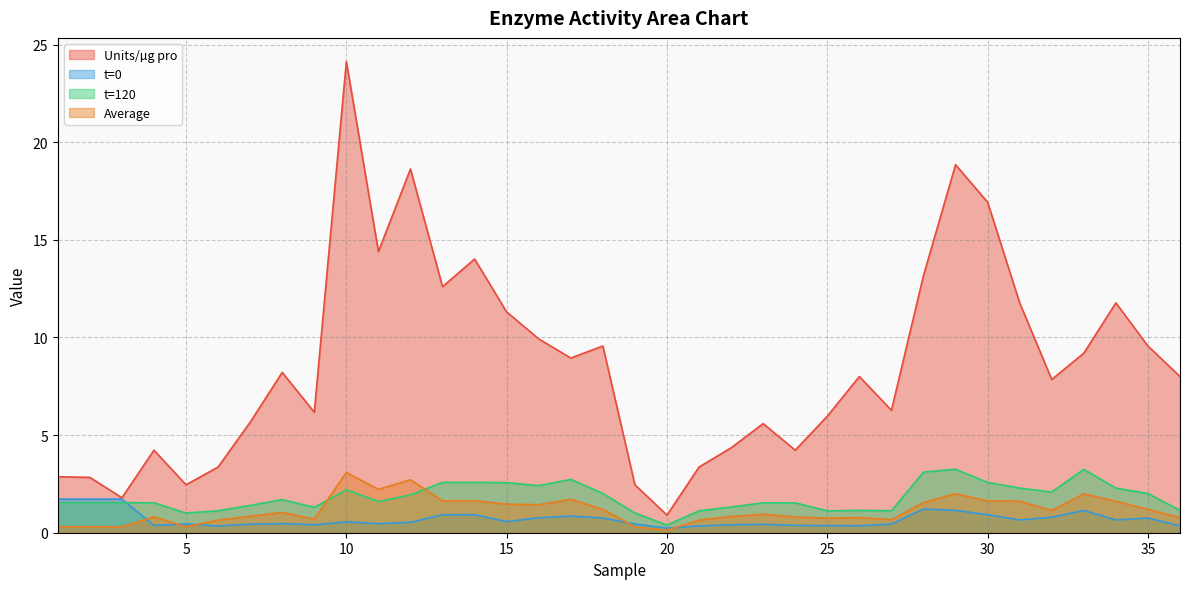

Reading left to right, extract all data points from this chart.

Units/µg pro: 2.9	2.8	1.8	4.2	2.5	3.4	5.7	8.2	6.2	24.1	14.4	18.6	12.6	14.0	11.3	9.9	8.9	9.6	2.5	0.9	3.4	4.3	5.6	4.2	6.0	8.0	6.3	13.2	18.8	16.9	11.8	7.8	9.2	11.8	9.6	8.0
t=0: 1.7	1.7	1.7	0.4	0.4	0.3	0.4	0.5	0.4	0.6	0.5	0.5	0.9	0.9	0.6	0.8	0.9	0.8	0.4	0.2	0.3	0.4	0.4	0.4	0.4	0.4	0.4	1.2	1.1	0.9	0.7	0.8	1.1	0.7	0.8	0.4
t=120: 1.5	1.5	1.5	1.5	1.0	1.1	1.4	1.7	1.3	2.2	1.6	1.9	2.6	2.6	2.6	2.4	2.7	2.0	1.0	0.4	1.1	1.3	1.5	1.5	1.1	1.1	1.1	3.1	3.2	2.6	2.3	2.1	3.2	2.3	2.0	1.1
Average: 0.3	0.3	0.3	0.8	0.3	0.6	0.8	1.0	0.7	3.1	2.2	2.7	1.6	1.6	1.5	1.4	1.7	1.2	0.3	0.1	0.6	0.8	0.9	0.8	0.7	0.8	0.7	1.5	2.0	1.6	1.6	1.1	2.0	1.6	1.2	0.8